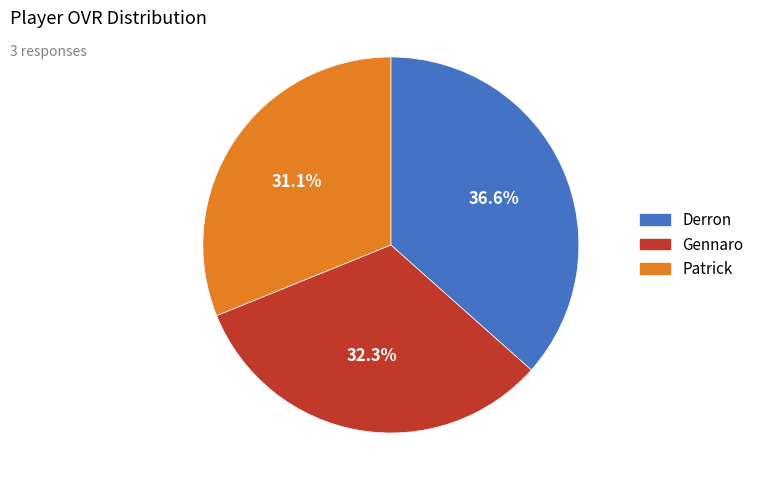

Which category has the biggest portion of the pie?

Derron